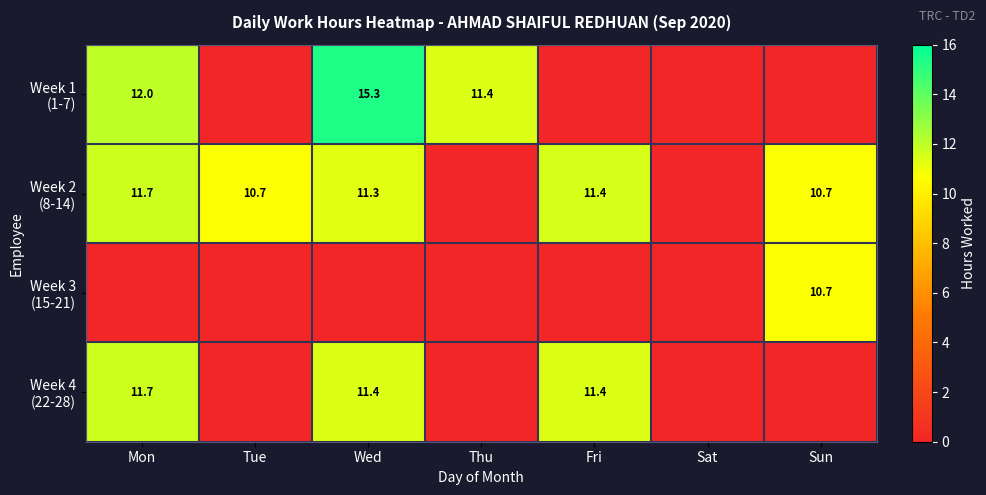

What is the difference between the maximum and second lowest values in the Week 4 (22-28) series?

11.7